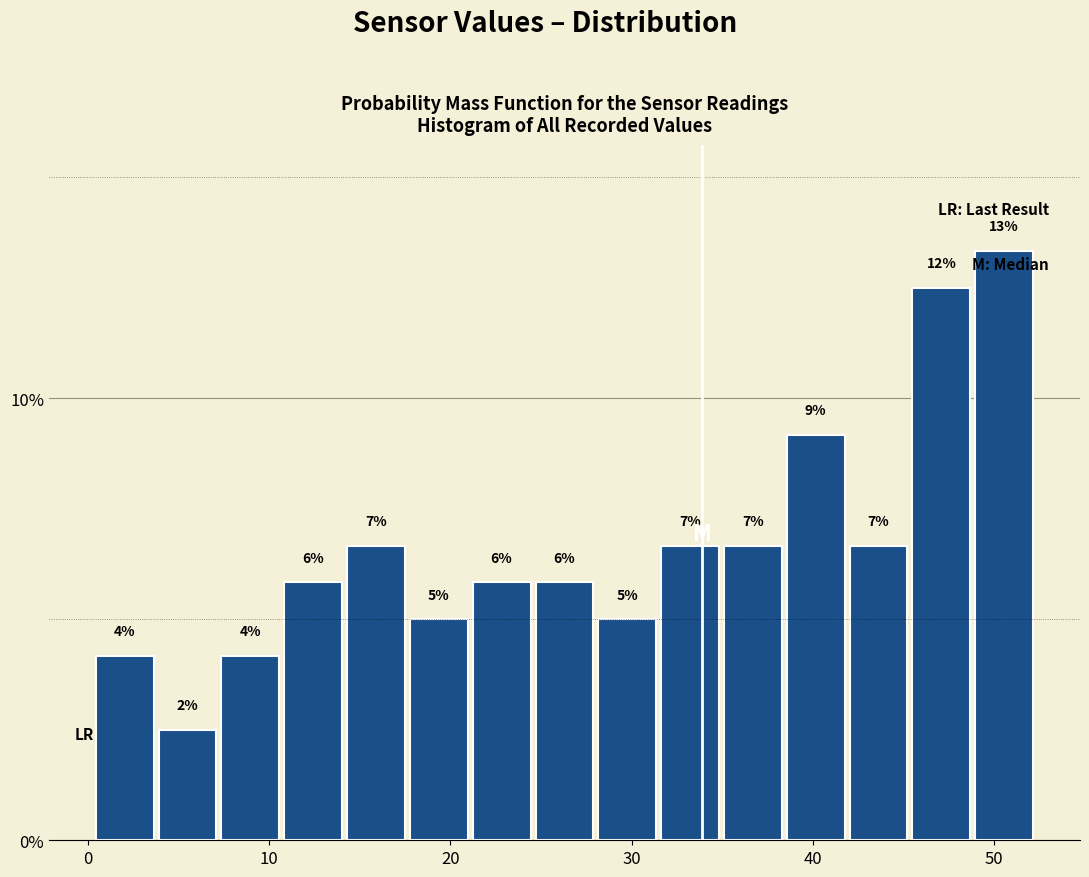

Read against the x-axis, roughly where is the centre of the tallest bar?

51